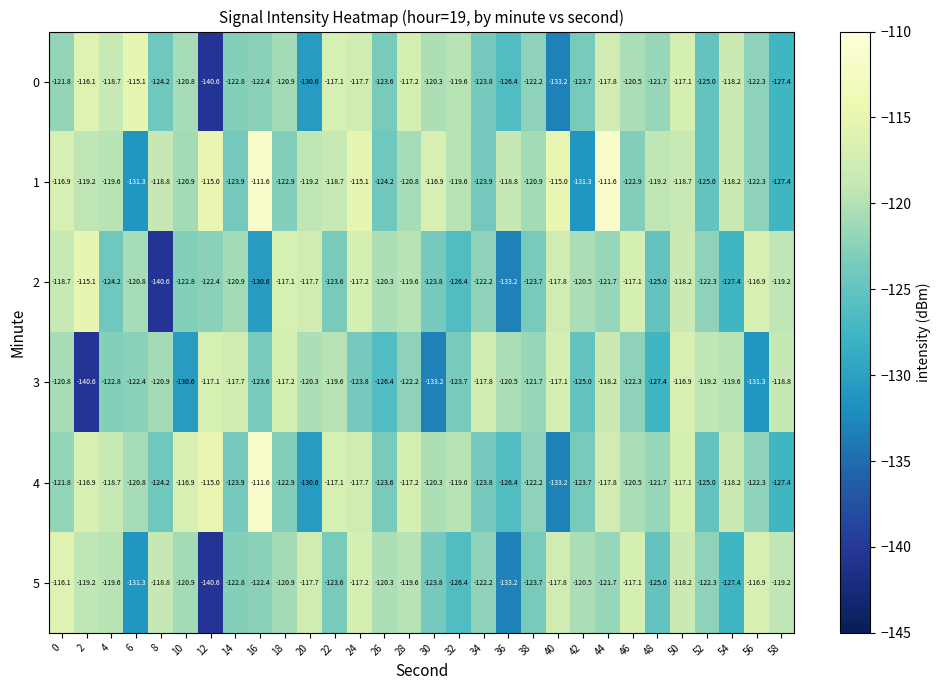

What is the minimum value shown in the chart?

-140.6